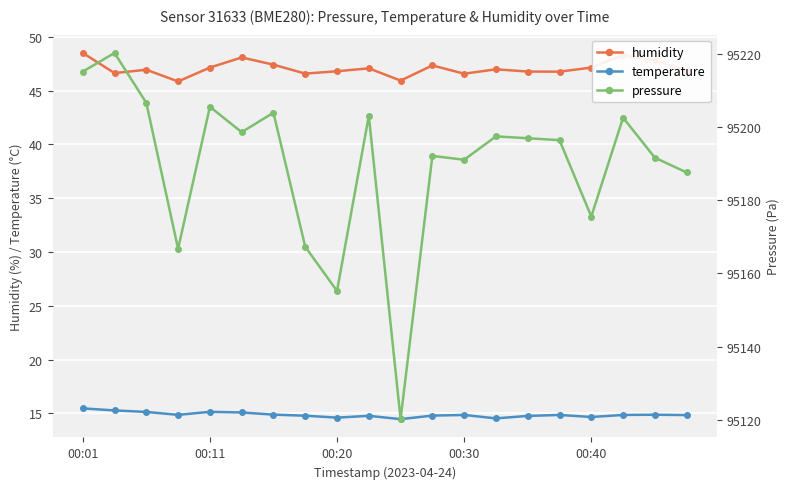

Reading left to right, what are all the values shown in this chart?

humidity: 48.5	46.6	46.9	45.9	47.1	48.1	47.4	46.6	46.8	47.1	45.9	47.3	46.6	47.0	46.8	46.8	47.1	48.3	47.8	46.8
temperature: 15.5	15.3	15.1	14.9	15.1	15.1	14.9	14.8	14.6	14.8	14.5	14.8	14.8	14.5	14.8	14.8	14.7	14.8	14.9	14.8
pressure: 95215.1	95220.2	95206.6	95166.7	95205.5	95198.6	95203.9	95167.3	95155.2	95203.0	95120.2	95192.1	95191.0	95197.4	95196.9	95196.4	95175.5	95202.5	95191.6	95187.6